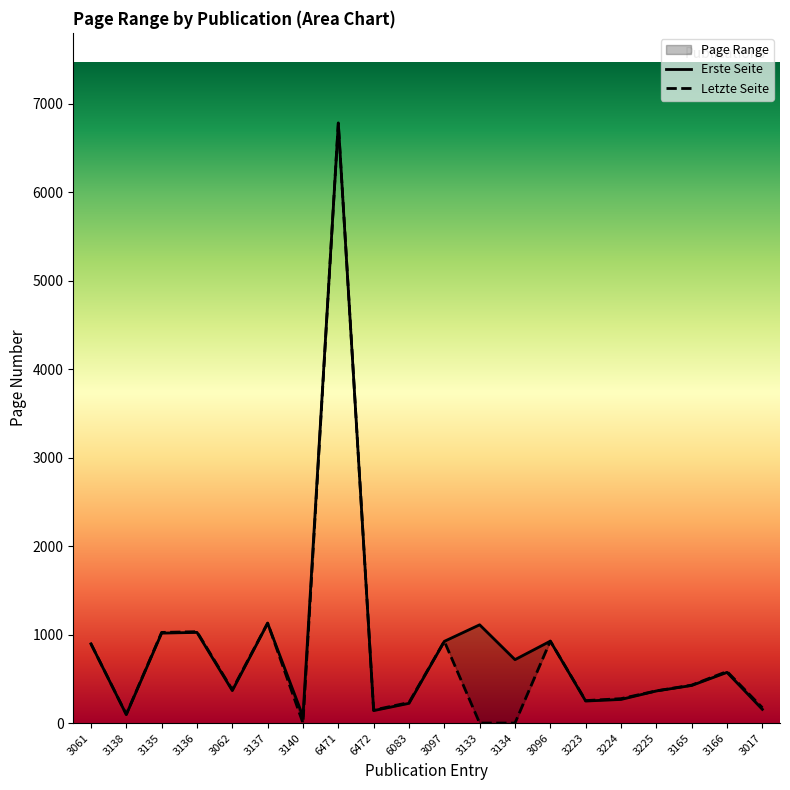

Reading right to left, transcribe all the data shown in this chart.

Erste Seite: 155	573	425	363	267	249	926	717	1111	924	223	141	6777	75	1128	367	1025	1017	96	896
Letzte Seite: 174	583	429	364	276	254	927	0	0	925	232	147	6786	0	1131	377	1033	1025	99	897